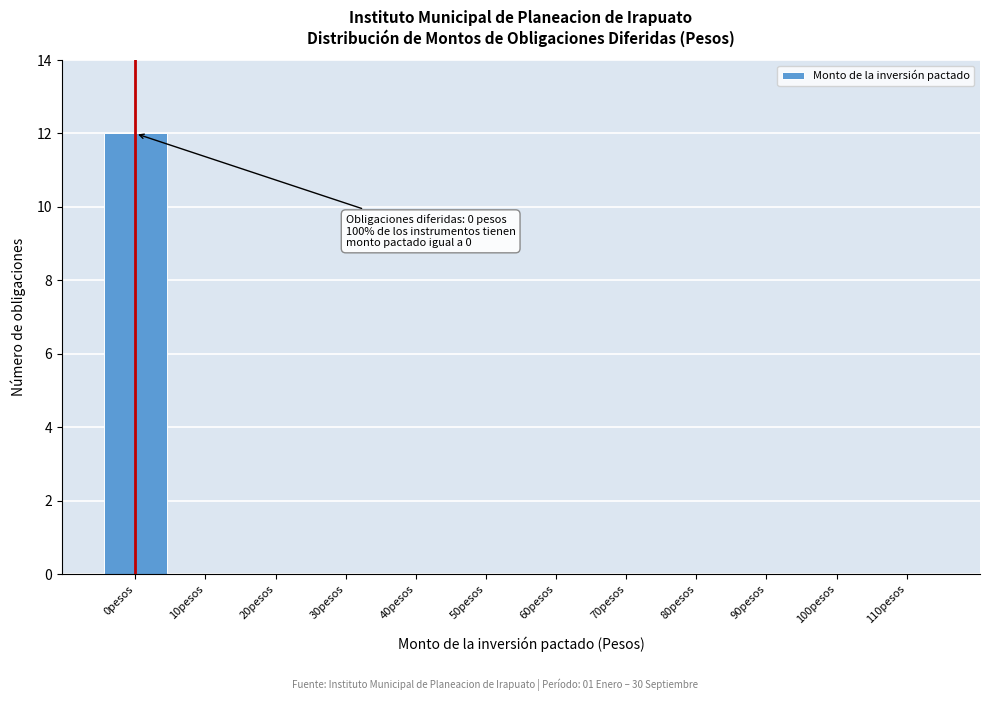

Reading left to right, list all the values displayed in this chart.

0pesos=12	10pesos=0	20pesos=0	30pesos=0	40pesos=0	50pesos=0	60pesos=0	70pesos=0	80pesos=0	90pesos=0	100pesos=0	110pesos=0